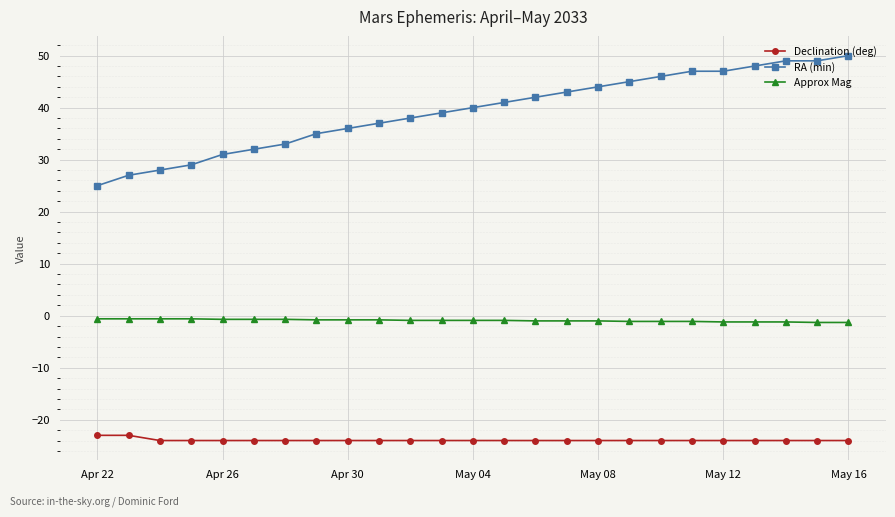

What is the difference between the second highest and minimum values in the Declination (deg) series?

1.0